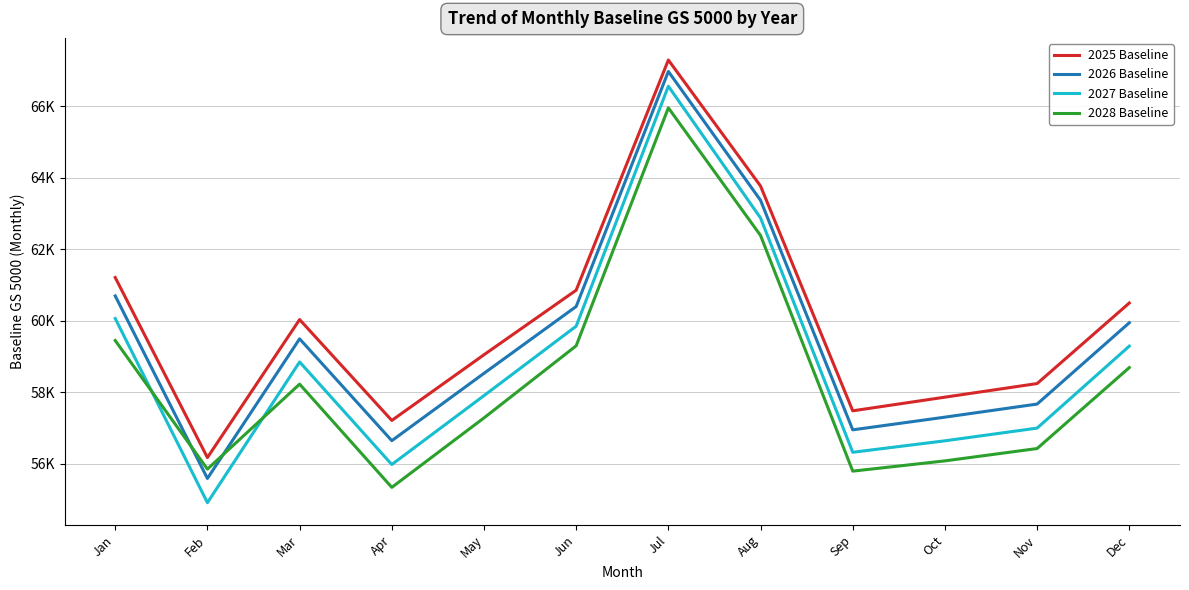

Where is the first local minimum for 2027 Baseline?

Feb